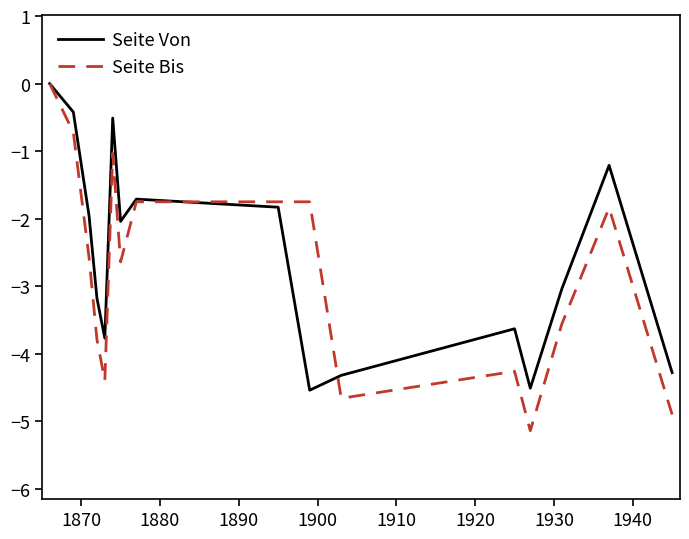

What is the lowest value of the Seite Bis series?

-5.1